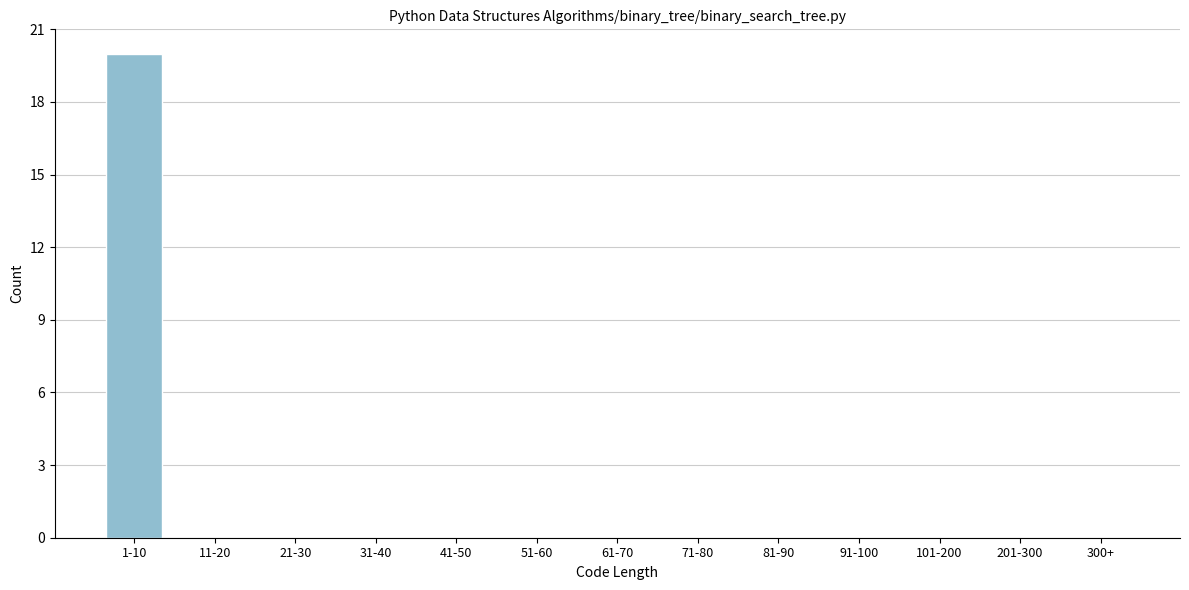

Reading left to right, extract all data points from this chart.

1-10=20	11-20=0	21-30=0	31-40=0	41-50=0	51-60=0	61-70=0	71-80=0	81-90=0	91-100=0	101-200=0	201-300=0	300+=0